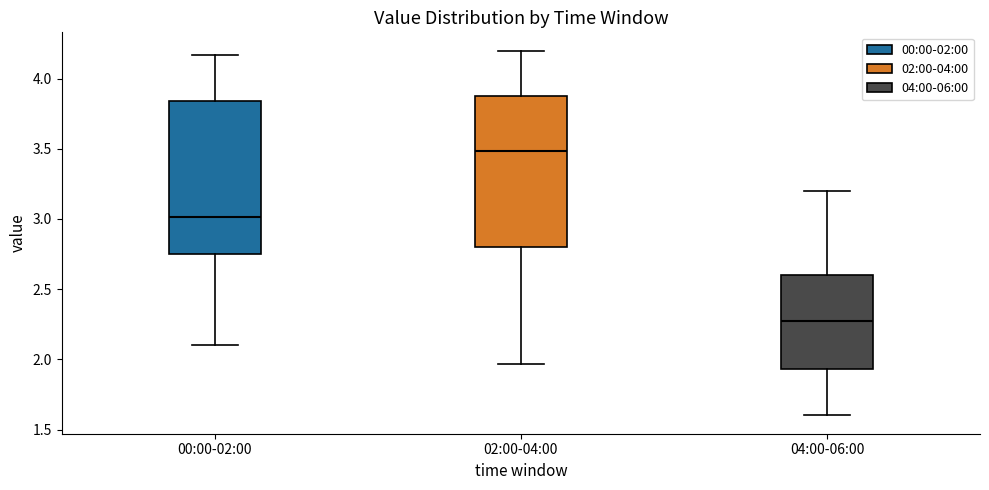

Reading left to right, read every box against the y-axis: the position of its median line, the range the box covers, and the ends of its whiskers. The values are not printed on the chart, so give them approximately, as read against the axis.

00:00-02:00: median 3.00, box 2.75 to 3.85, whiskers 2.10 to 4.15
02:00-04:00: median 3.50, box 2.80 to 3.90, whiskers 1.95 to 4.20
04:00-06:00: median 2.25, box 1.95 to 2.60, whiskers 1.60 to 3.20